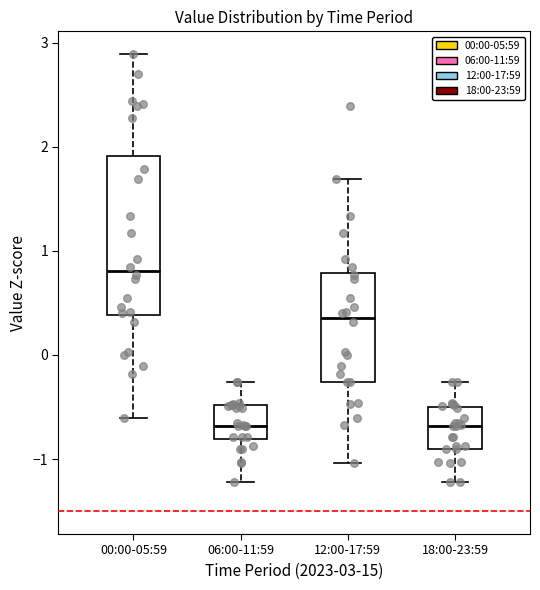

Reading left to right, transcribe this box plot: for each box, give where its median line is, the range the box spans, and where its two whiskers end, as read against the y-axis. The values are not printed on the chart, so give them approximately, as read against the axis.

00:00-05:59: median 0.8, box 0.4 to 1.9, whiskers -0.6 to 2.9
06:00-11:59: median -0.7, box -0.8 to -0.5, whiskers -1.2 to -0.3
12:00-17:59: median 0.4, box -0.3 to 0.8, whiskers -1.0 to 1.7
18:00-23:59: median -0.7, box -0.9 to -0.5, whiskers -1.2 to -0.3